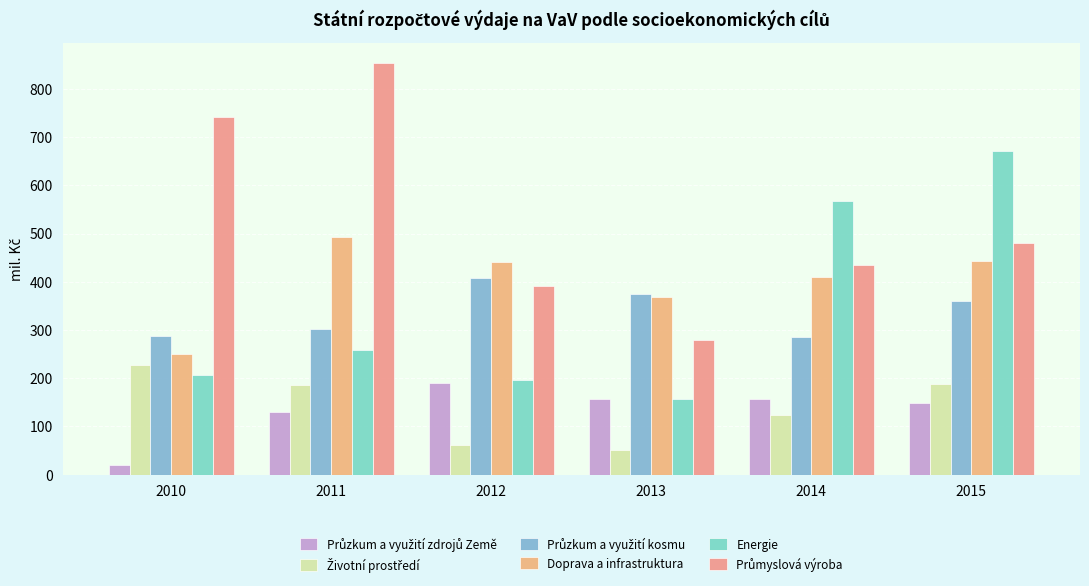

Is it true that Životní prostředí equals 189.6 at 2014?

False